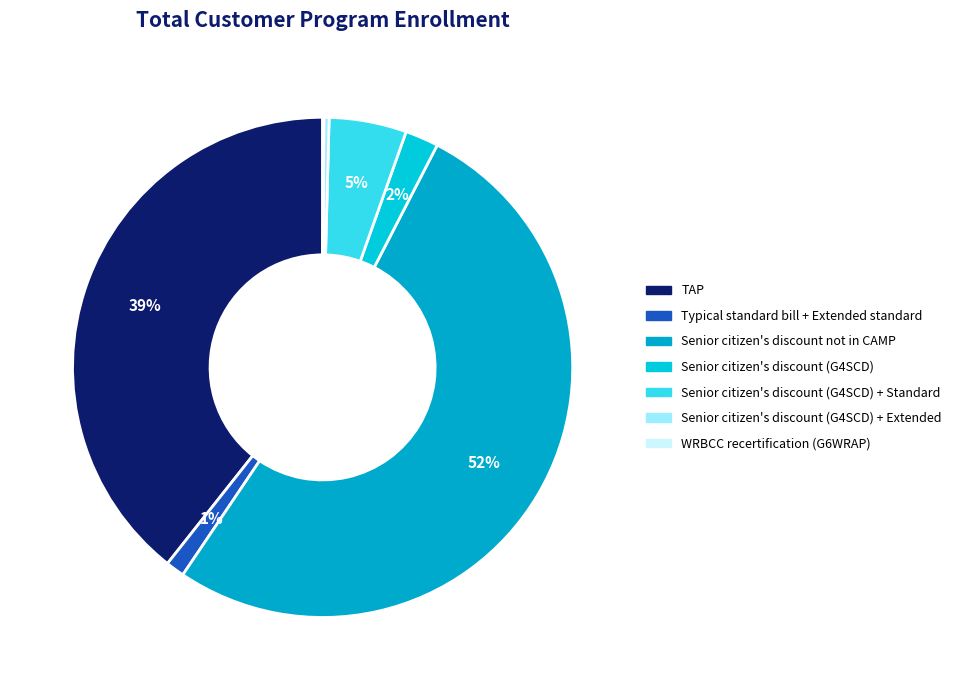

Which slice is the largest?

Senior citizen's discount not in CAMP